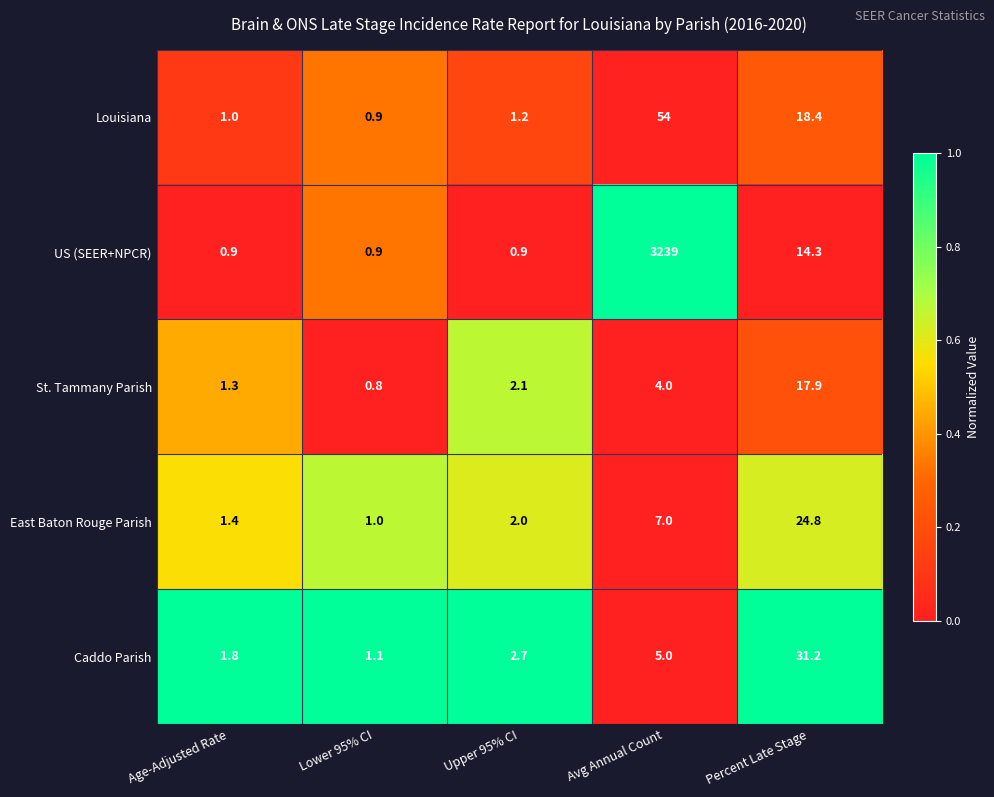

List the series in order of their peak value, lowest first.

St. Tammany Parish, East Baton Rouge Parish, Caddo Parish, Louisiana, US (SEER+NPCR)